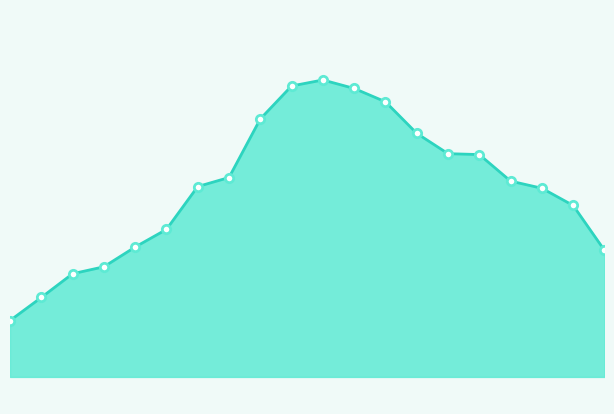

How many lines are shown in the chart?

1